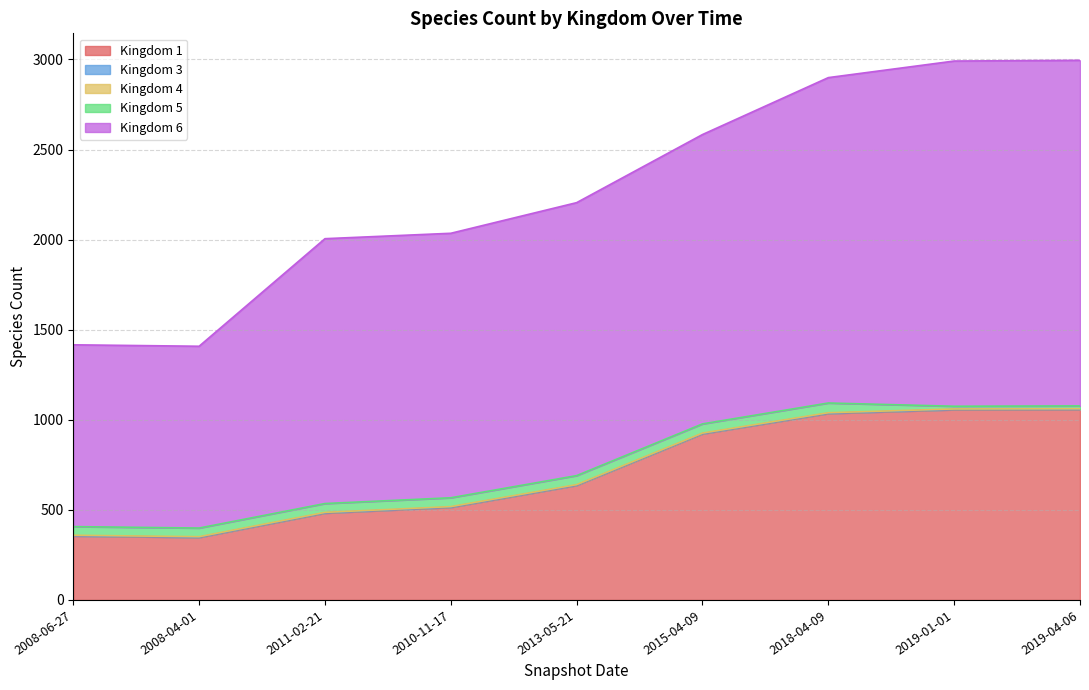

The value of 1 at 2010-11-17 is 514. True or false?

True